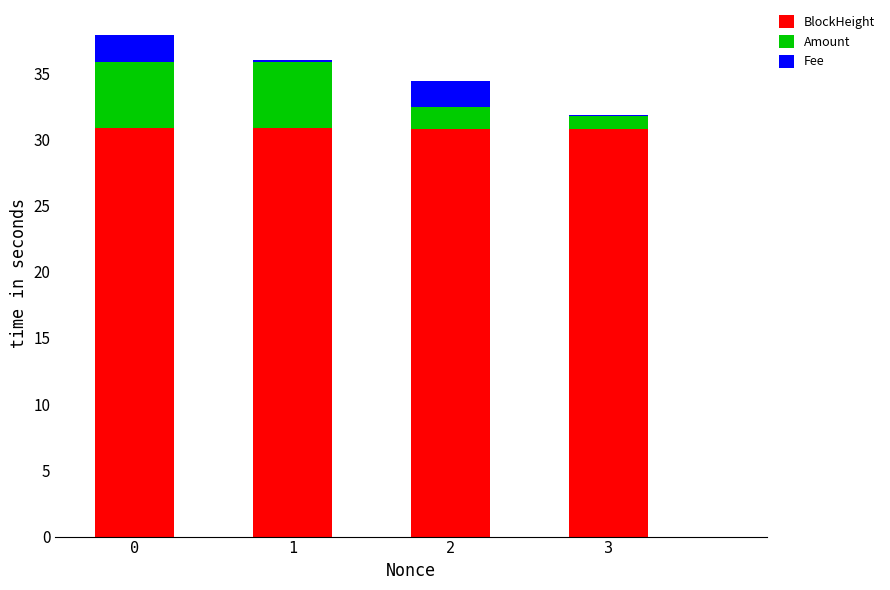

What is the highest value of the BlockHeight series?

30.9